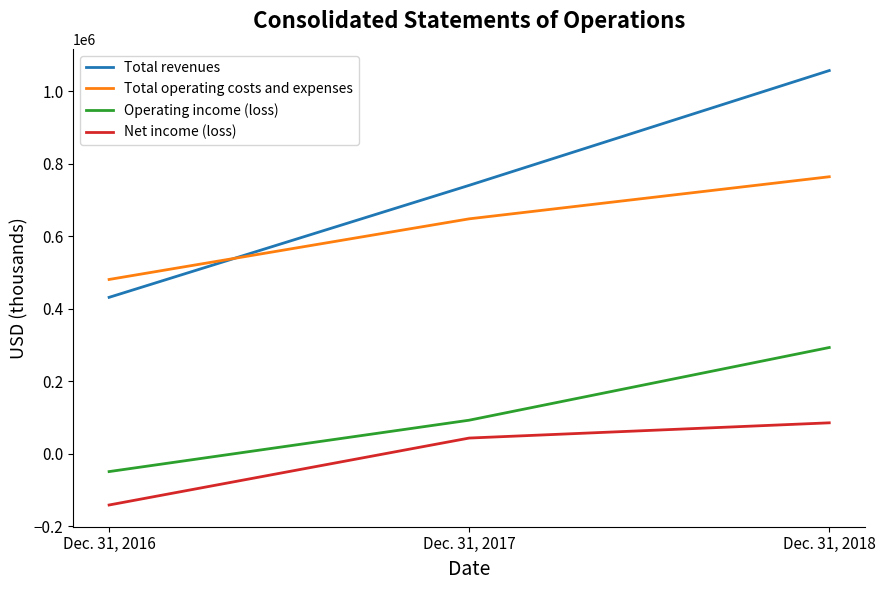

Rank the series at Dec. 31, 2017 from lowest to highest value.

Net income (loss), Operating income (loss), Total operating costs and expenses, Total revenues